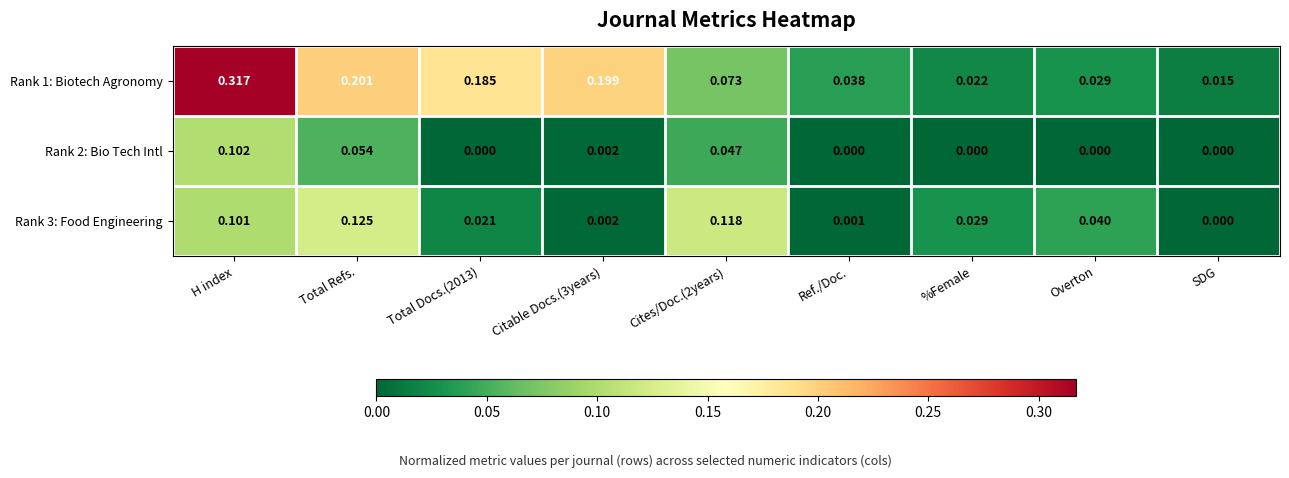

Rank the series by their average value, from lowest to highest.

Rank 2: Bio Tech Intl, Rank 3: Food Engineering, Rank 1: Biotech Agronomy